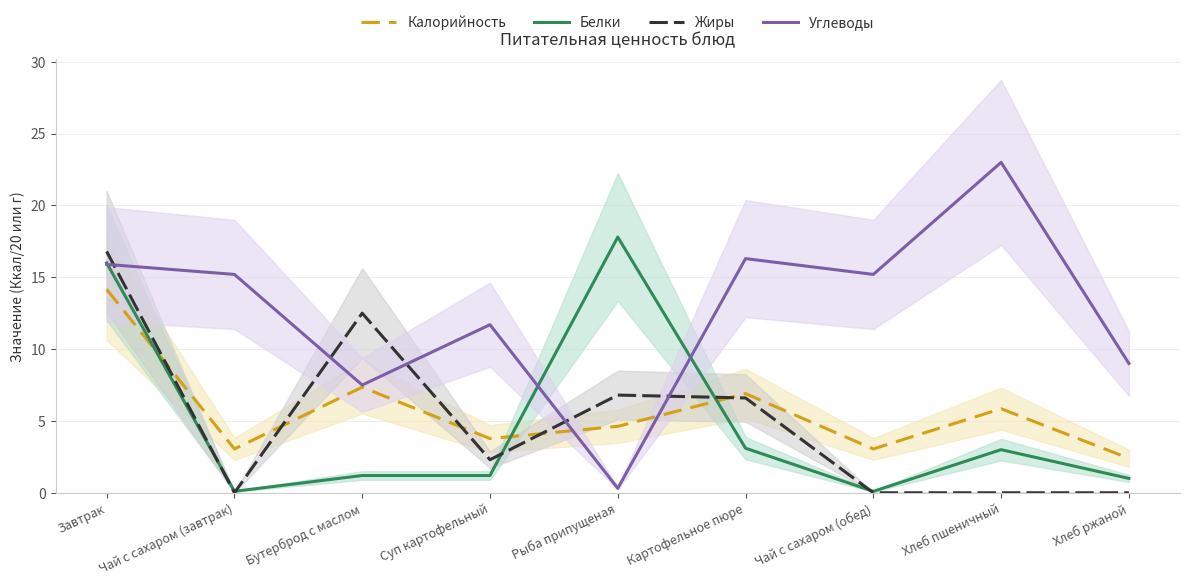

Which series changed the most between Бутерброд с маслом and Хлеб ржаной?

Жиры